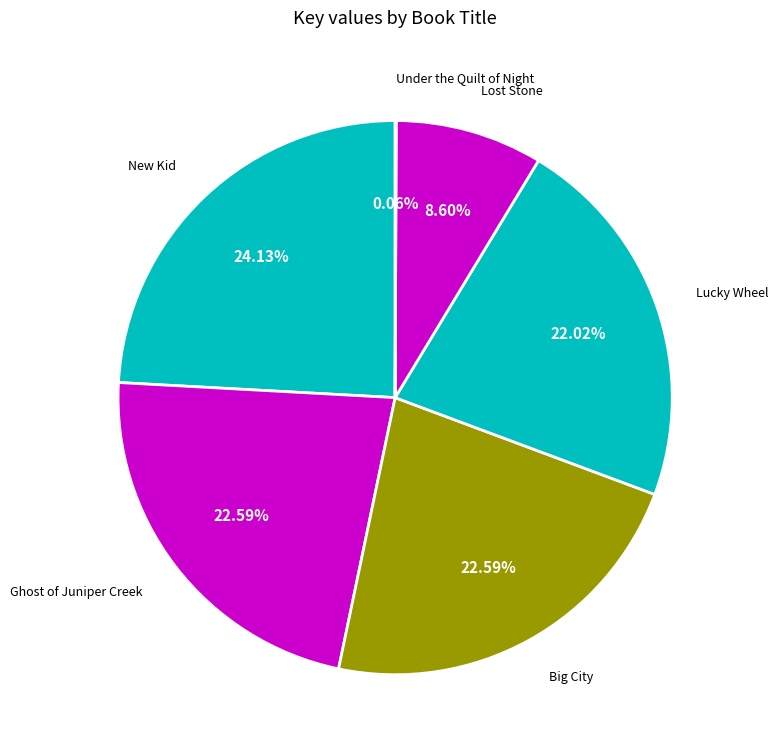

To the nearest percent, what portion does New Kid represent?

24%